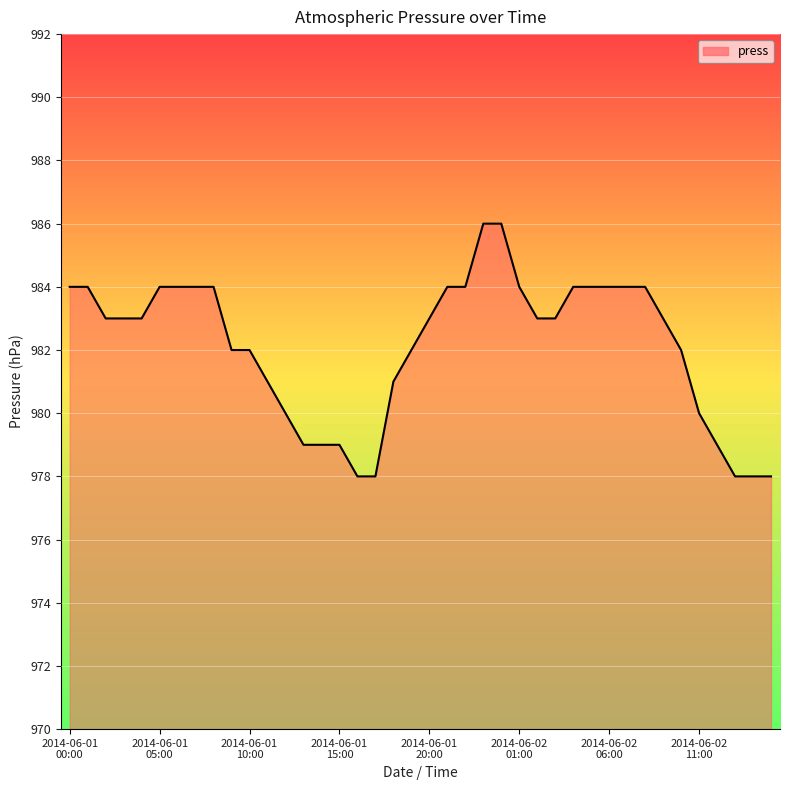

What is the difference between the maximum and minimum values?

8